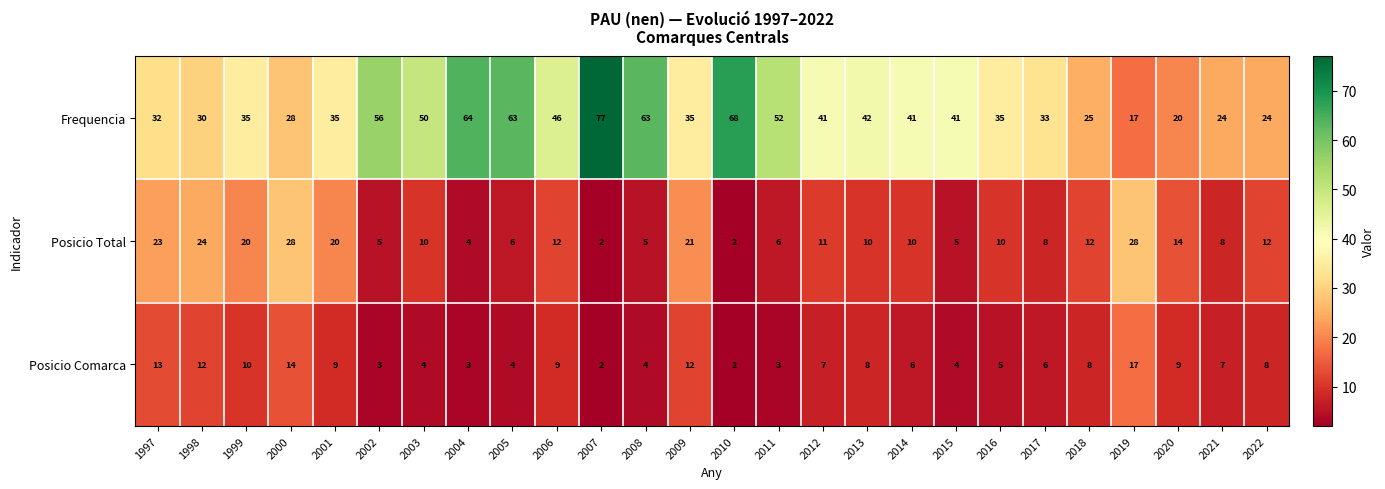

What is the approximate value of Posicio Comarca at 1997, to the nearest 10?

10